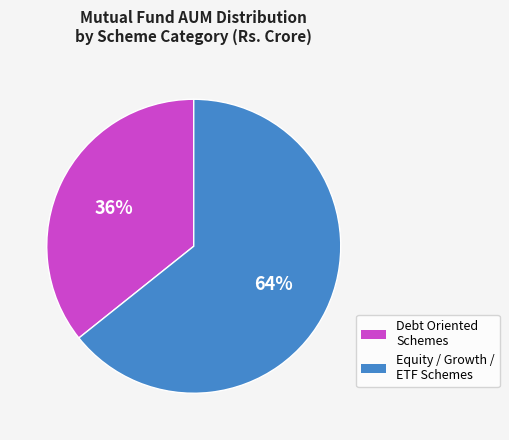

How many segments does this pie chart have?

2